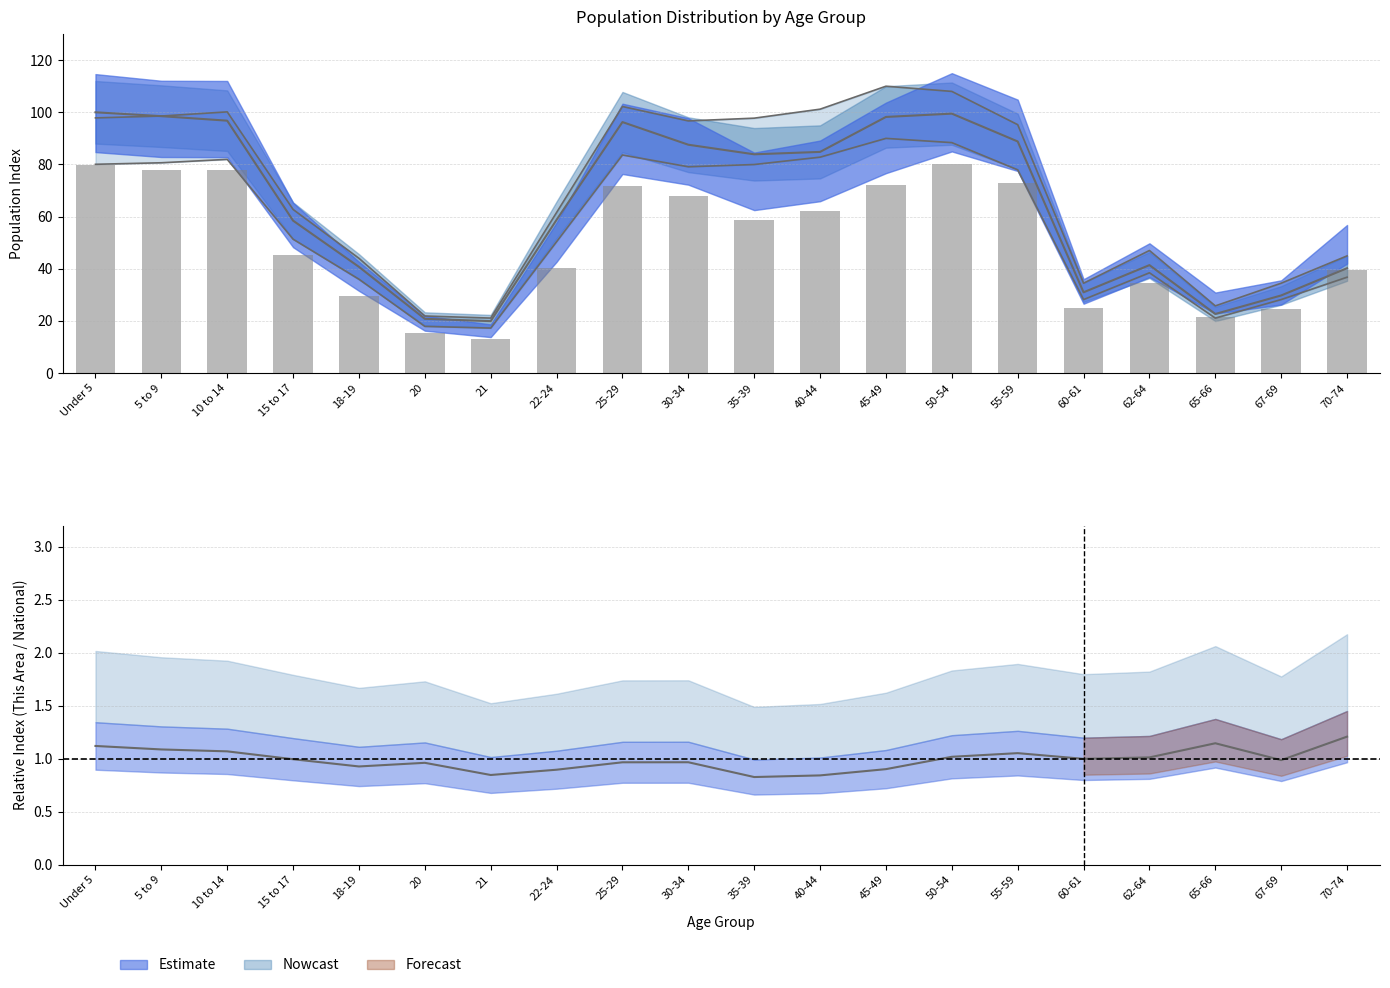

What position from the right is 30-34?

11